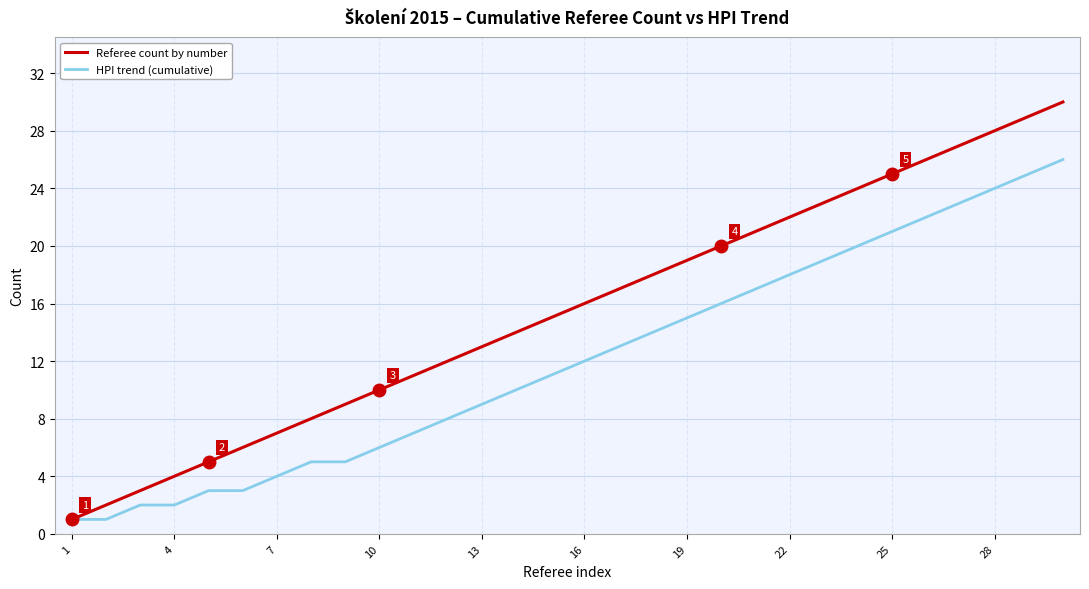

List the series in order of their overall mean, highest first.

Referee count by number, HPI trend (cumulative)